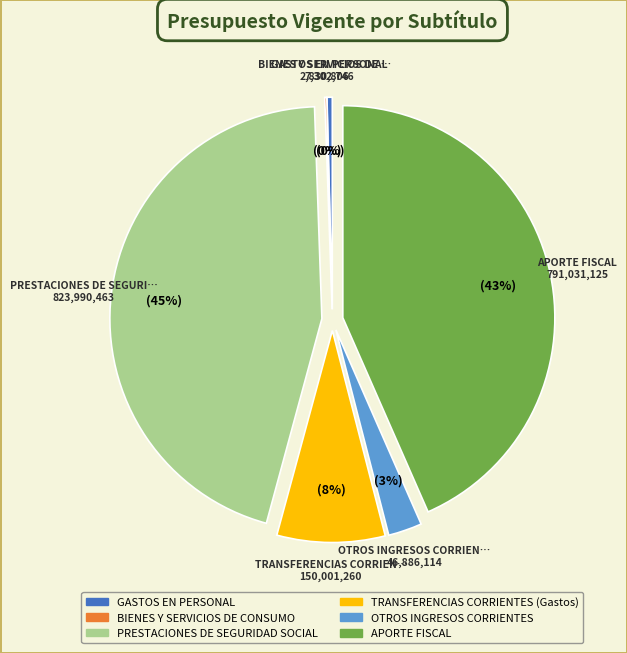

Is TRANSFERENCIAS CORRIENTES (Gastos) the majority of the pie?

No